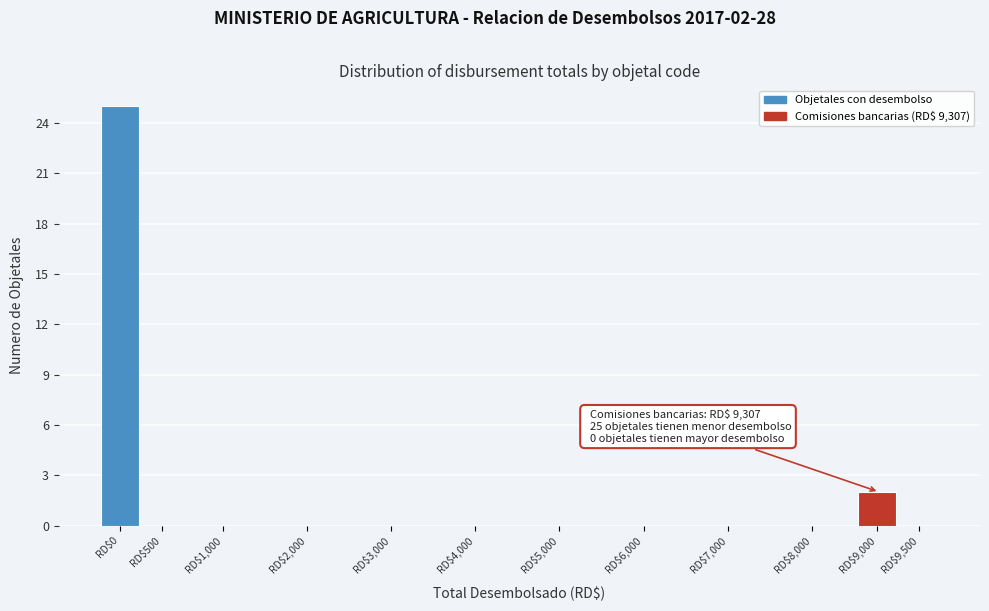

At which label is the value closest to 12?

RD$9,000